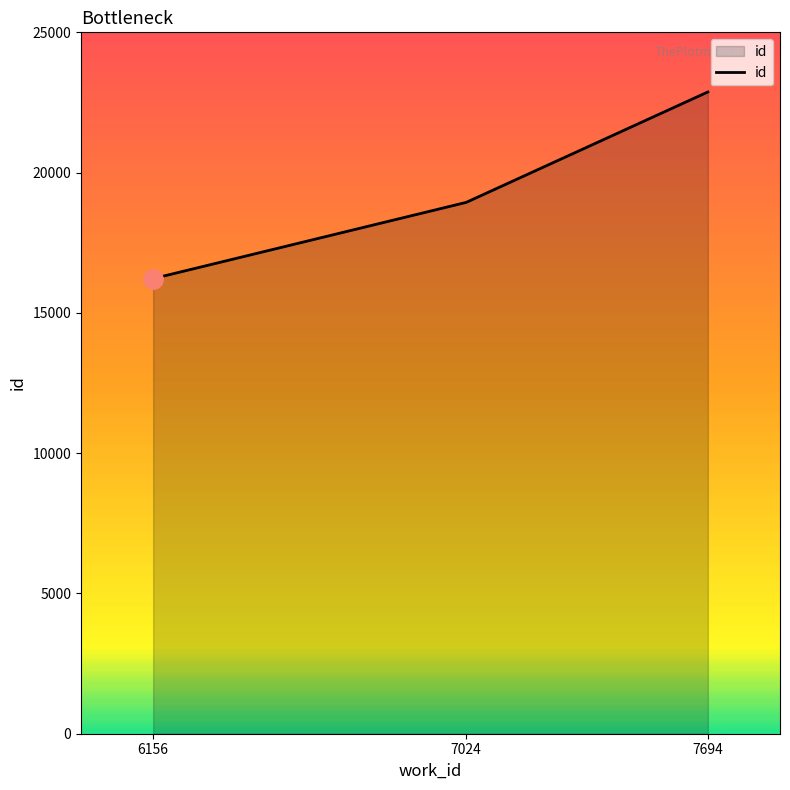

How many distinct data groups are displayed?

1